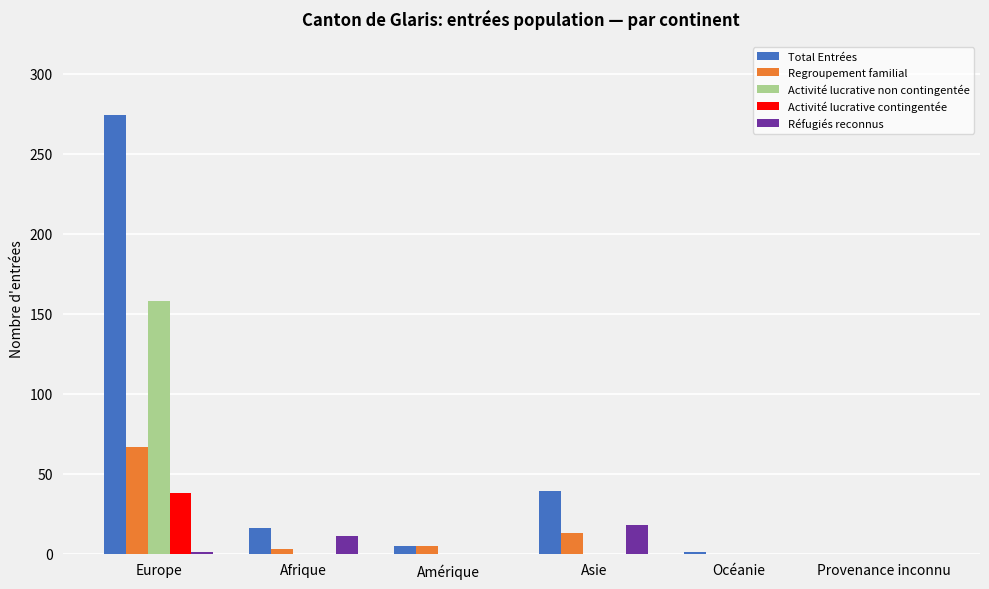

Which label corresponds to the largest value in the chart?

Europe